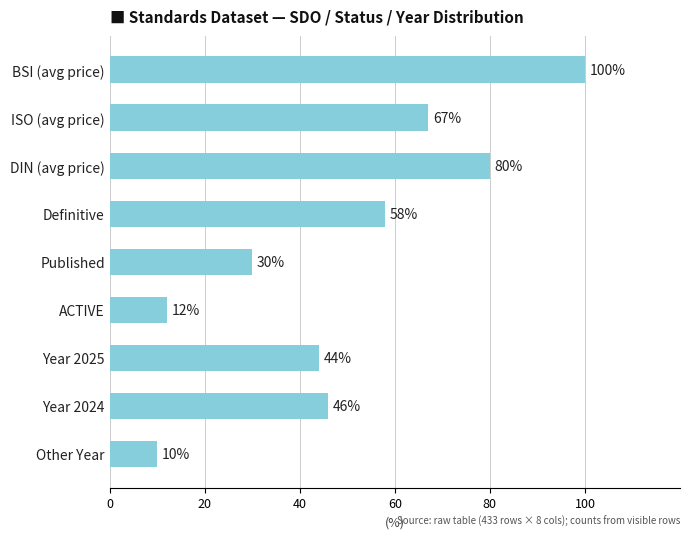

Reading bottom to top, list all the values displayed in this chart.

Other Year=10	Year 2024=46	Year 2025=44	ACTIVE=12	Published=30	Definitive=58	DIN (avg price)=80	ISO (avg price)=67	BSI (avg price)=100